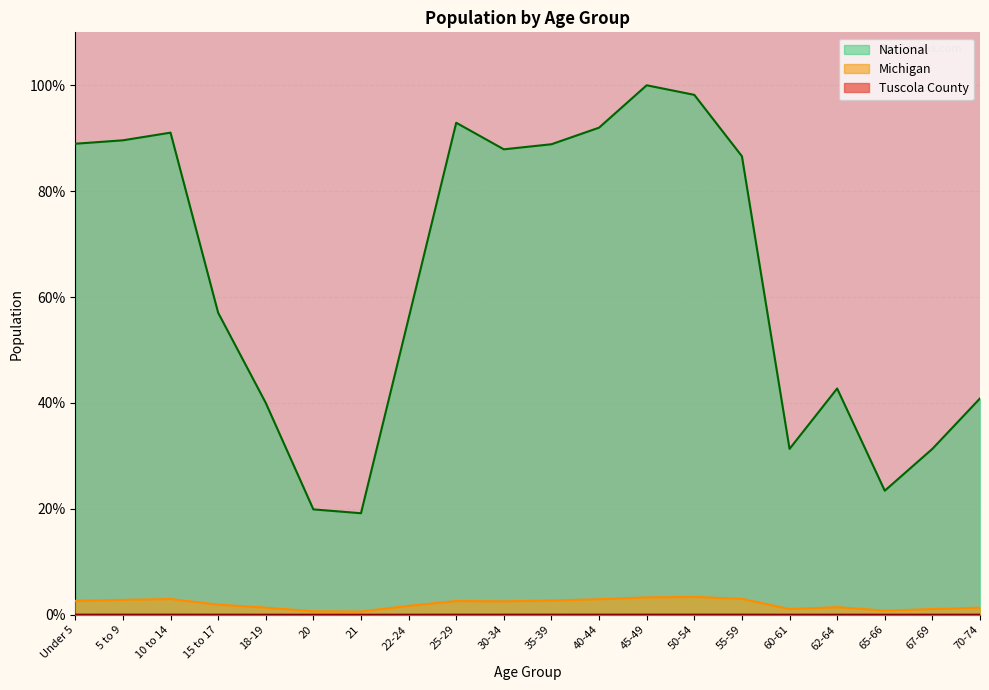

What is the difference between the maximum and minimum values in the National series?

80.8